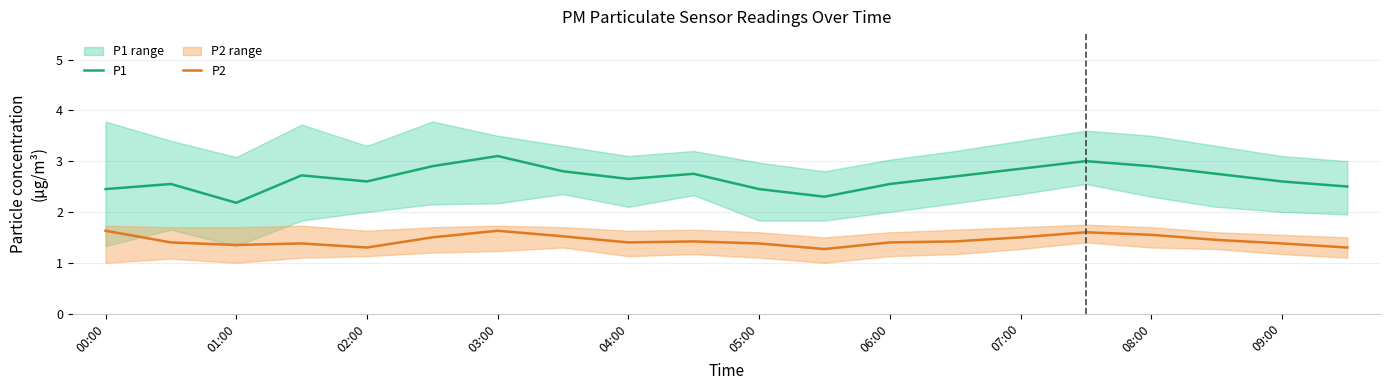

True or false: P1 has a value of 0.6 at 08:00.

False